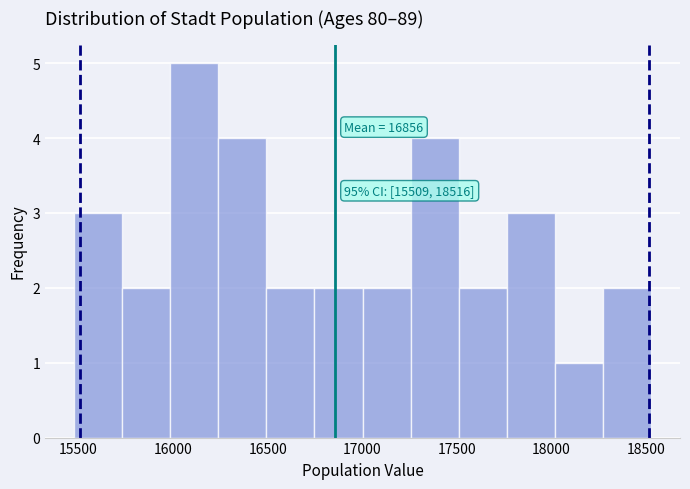

Over which range of the x-axis is the bar tallest?

16000 to 16250